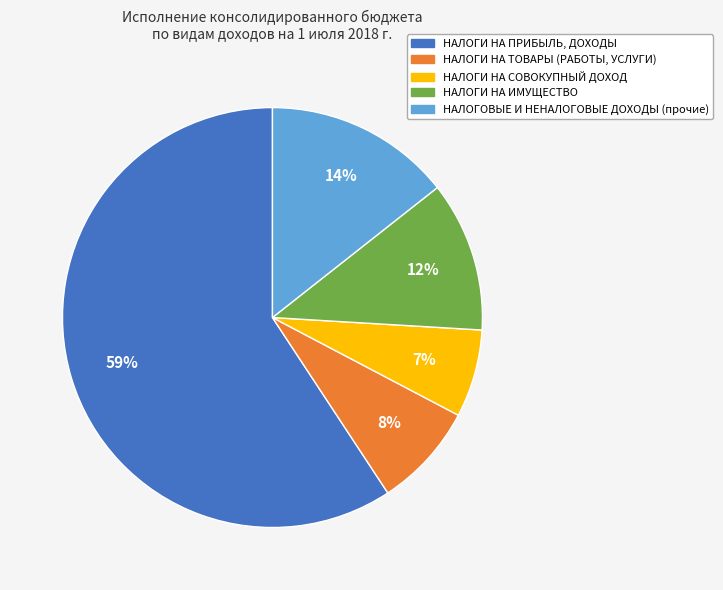

Which slice is the smallest?

НАЛОГИ НА СОВОКУПНЫЙ ДОХОД